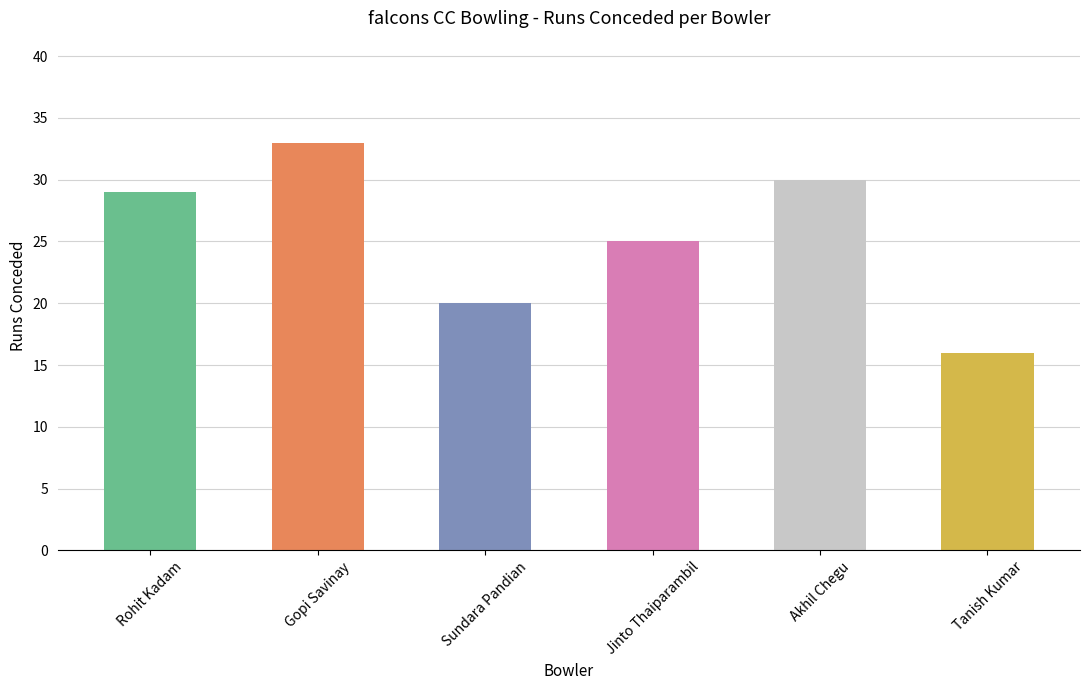

Between Sundara Pandian and Jinto Thaiparambil, which is larger?

Jinto Thaiparambil